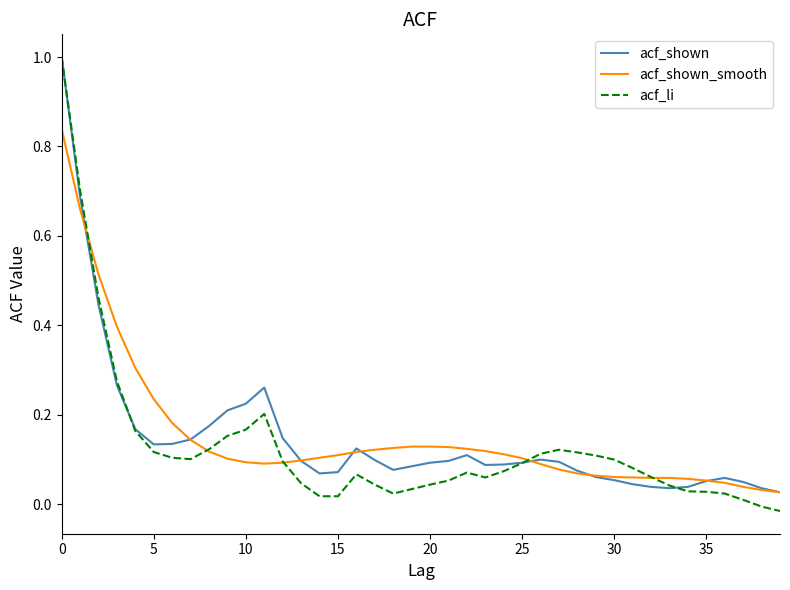

What are all the series names shown in the legend?

acf_shown, acf_shown_smooth, acf_li